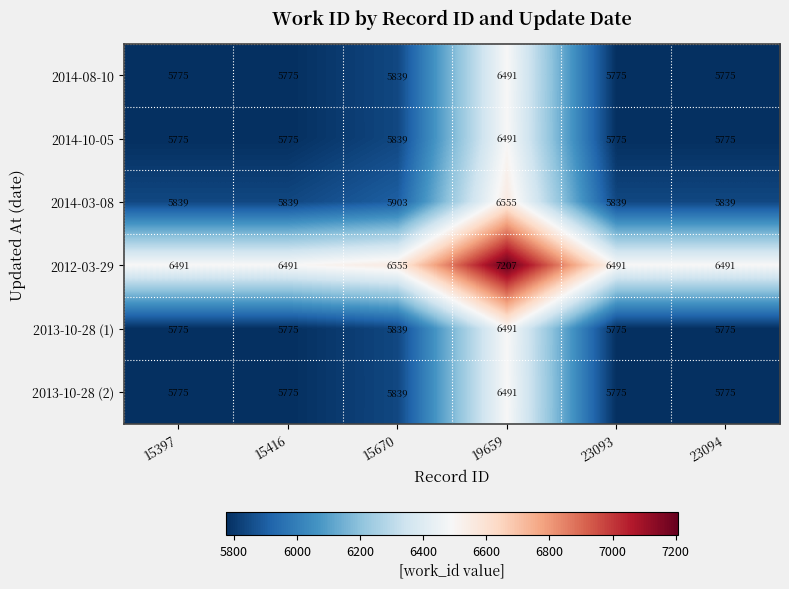

What is the difference between the highest and lowest values at 23093?

716